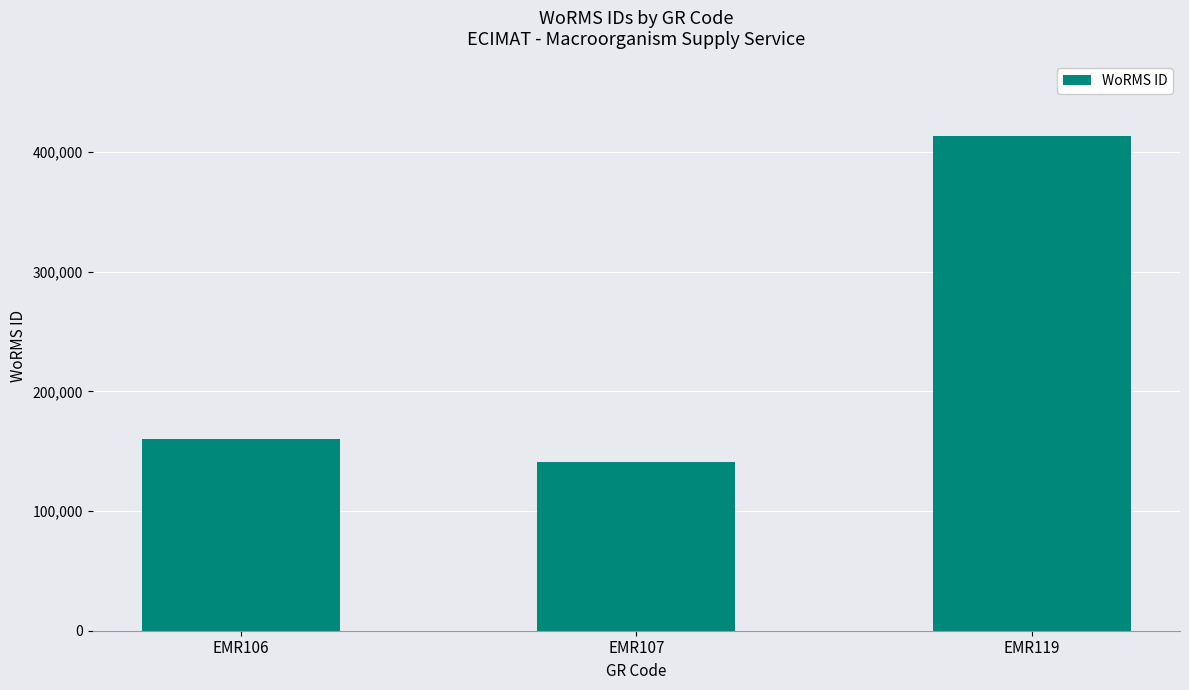

Reading right to left, what are all the values shown in this chart?

EMR119=413641	EMR107=140735	EMR106=160539